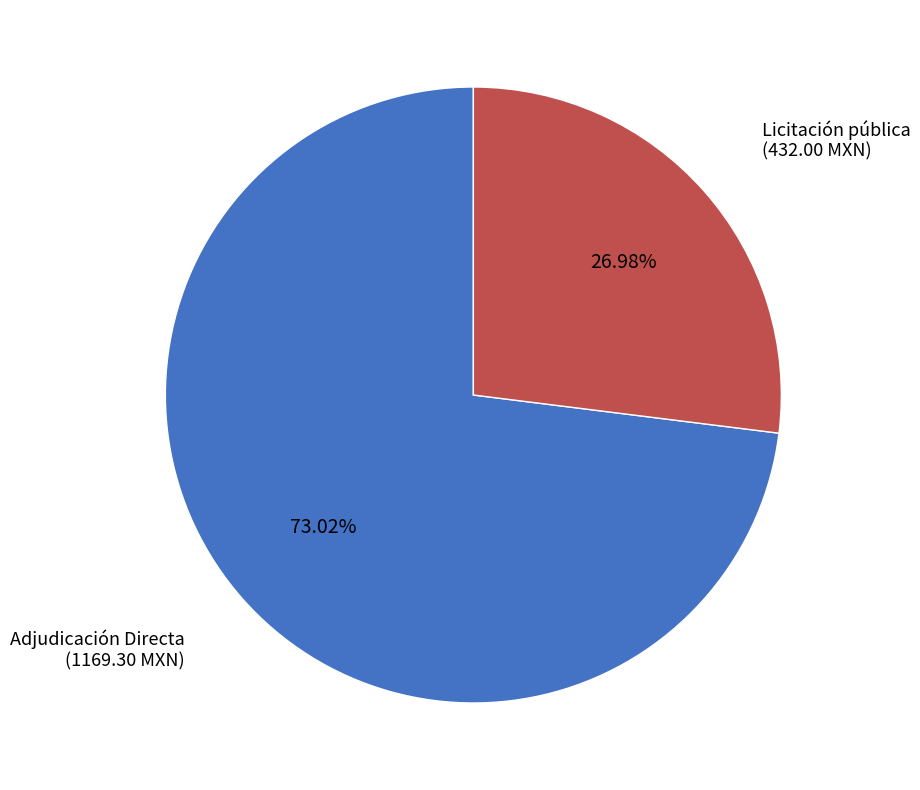

What is the smallest slice in the pie chart?

Licitación pública